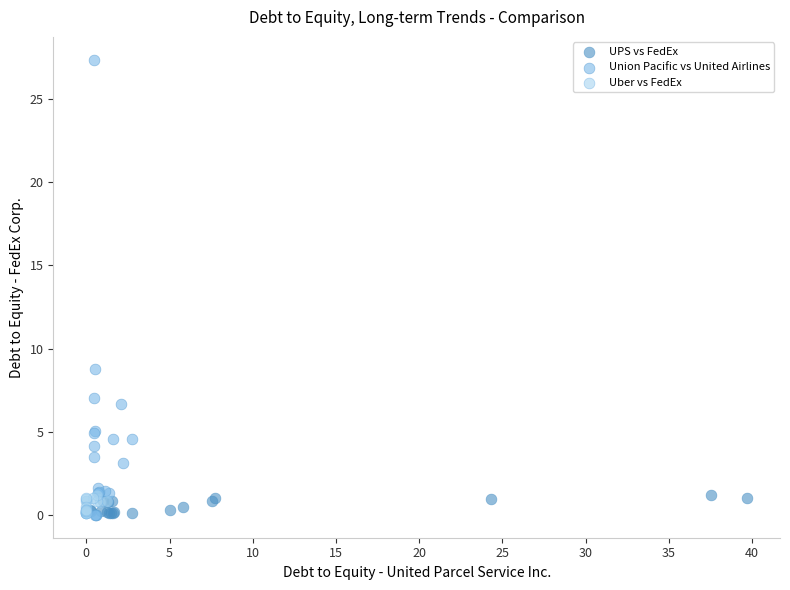

Which series contains the highest Y value?

Union Pacific vs United Airlines